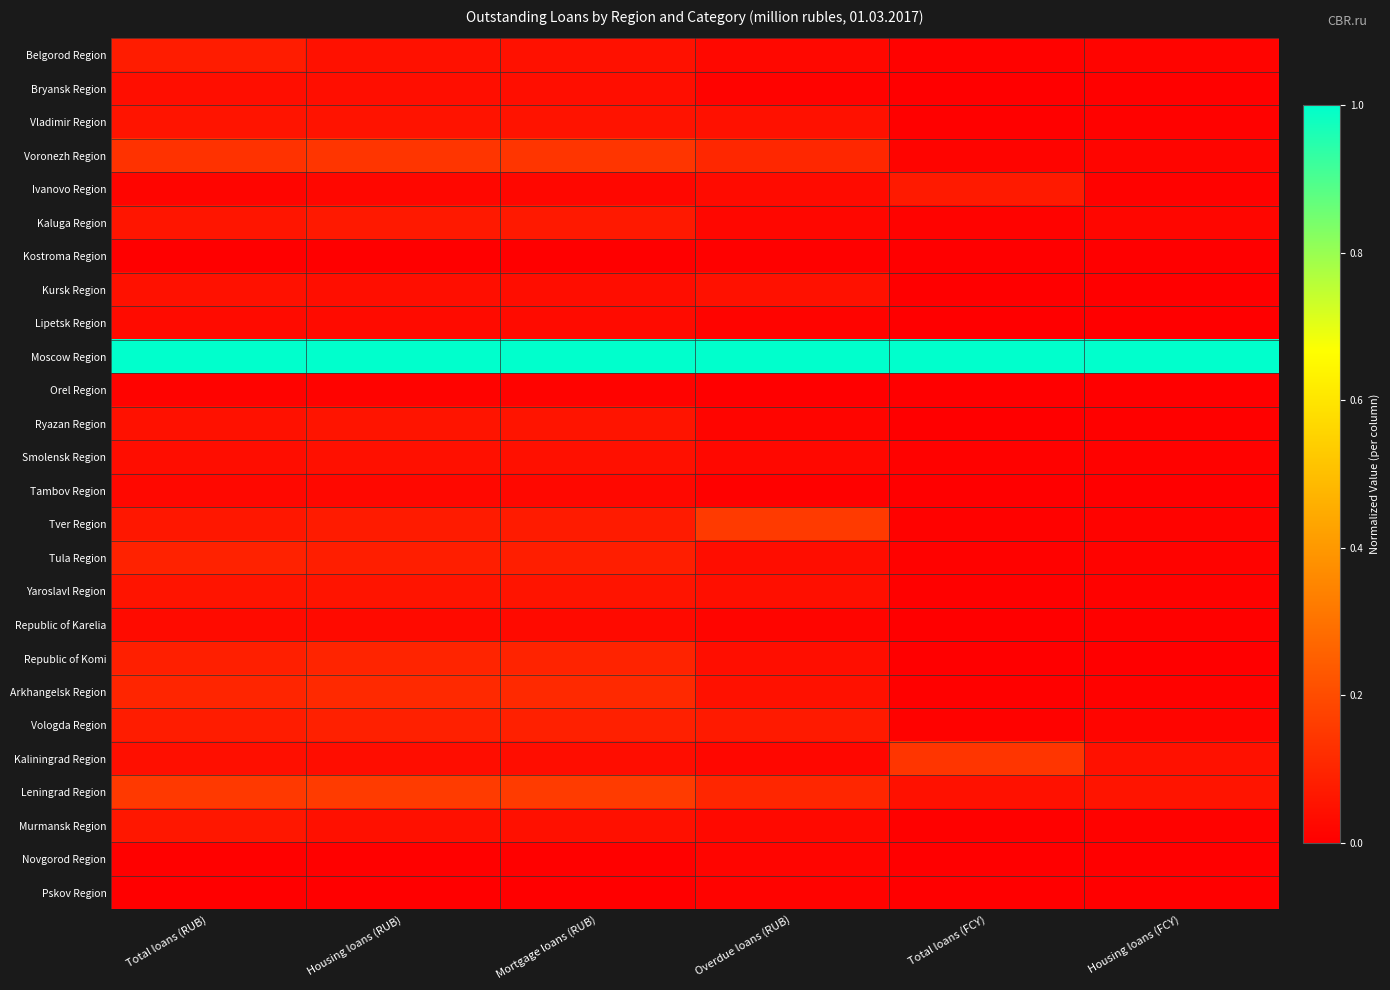

Reading left to right, extract all data points from this chart.

Belgorod Region: Total loans (RUB)=0.1	Housing loans (RUB)=0.0	Mortgage loans (RUB)=0.0	Overdue loans (RUB)=0.0	Total loans (FCY)=0.0	Housing loans (FCY)=0.0
Bryansk Region: Total loans (RUB)=0.0	Housing loans (RUB)=0.0	Mortgage loans (RUB)=0.0	Overdue loans (RUB)=0.0	Total loans (FCY)=0.0	Housing loans (FCY)=0.0
Vladimir Region: Total loans (RUB)=0.1	Housing loans (RUB)=0.1	Mortgage loans (RUB)=0.1	Overdue loans (RUB)=0.0	Total loans (FCY)=0.0	Housing loans (FCY)=0.0
Voronezh Region: Total loans (RUB)=0.1	Housing loans (RUB)=0.1	Mortgage loans (RUB)=0.1	Overdue loans (RUB)=0.1	Total loans (FCY)=0.0	Housing loans (FCY)=0.0
Ivanovo Region: Total loans (RUB)=0.0	Housing loans (RUB)=0.0	Mortgage loans (RUB)=0.0	Overdue loans (RUB)=0.0	Total loans (FCY)=0.1	Housing loans (FCY)=0.0
Kaluga Region: Total loans (RUB)=0.1	Housing loans (RUB)=0.1	Mortgage loans (RUB)=0.1	Overdue loans (RUB)=0.0	Total loans (FCY)=0.0	Housing loans (FCY)=0.0
Kostroma Region: Total loans (RUB)=0.0	Housing loans (RUB)=0.0	Mortgage loans (RUB)=0.0	Overdue loans (RUB)=0.0	Total loans (FCY)=0.0	Housing loans (FCY)=0.0
Kursk Region: Total loans (RUB)=0.0	Housing loans (RUB)=0.0	Mortgage loans (RUB)=0.0	Overdue loans (RUB)=0.0	Total loans (FCY)=0.0	Housing loans (FCY)=0.0
Lipetsk Region: Total loans (RUB)=0.0	Housing loans (RUB)=0.0	Mortgage loans (RUB)=0.0	Overdue loans (RUB)=0.0	Total loans (FCY)=0.0	Housing loans (FCY)=0.0
Moscow Region: Total loans (RUB)=1.0	Housing loans (RUB)=1.0	Mortgage loans (RUB)=1.0	Overdue loans (RUB)=1.0	Total loans (FCY)=1.0	Housing loans (FCY)=1.0
Orel Region: Total loans (RUB)=0.0	Housing loans (RUB)=0.0	Mortgage loans (RUB)=0.0	Overdue loans (RUB)=0.0	Total loans (FCY)=0.0	Housing loans (FCY)=0.0
Ryazan Region: Total loans (RUB)=0.0	Housing loans (RUB)=0.1	Mortgage loans (RUB)=0.1	Overdue loans (RUB)=0.0	Total loans (FCY)=0.0	Housing loans (FCY)=0.0
Smolensk Region: Total loans (RUB)=0.0	Housing loans (RUB)=0.0	Mortgage loans (RUB)=0.0	Overdue loans (RUB)=0.0	Total loans (FCY)=0.0	Housing loans (FCY)=0.0
Tambov Region: Total loans (RUB)=0.0	Housing loans (RUB)=0.0	Mortgage loans (RUB)=0.0	Overdue loans (RUB)=0.0	Total loans (FCY)=0.0	Housing loans (FCY)=0.0
Tver Region: Total loans (RUB)=0.1	Housing loans (RUB)=0.1	Mortgage loans (RUB)=0.1	Overdue loans (RUB)=0.2	Total loans (FCY)=0.0	Housing loans (FCY)=0.0
Tula Region: Total loans (RUB)=0.1	Housing loans (RUB)=0.1	Mortgage loans (RUB)=0.1	Overdue loans (RUB)=0.0	Total loans (FCY)=0.0	Housing loans (FCY)=0.0
Yaroslavl Region: Total loans (RUB)=0.1	Housing loans (RUB)=0.1	Mortgage loans (RUB)=0.1	Overdue loans (RUB)=0.0	Total loans (FCY)=0.0	Housing loans (FCY)=0.0
Republic of Karelia: Total loans (RUB)=0.0	Housing loans (RUB)=0.0	Mortgage loans (RUB)=0.0	Overdue loans (RUB)=0.0	Total loans (FCY)=0.0	Housing loans (FCY)=0.0
Republic of Komi: Total loans (RUB)=0.1	Housing loans (RUB)=0.1	Mortgage loans (RUB)=0.1	Overdue loans (RUB)=0.0	Total loans (FCY)=0.0	Housing loans (FCY)=0.0
Arkhangelsk Region: Total loans (RUB)=0.1	Housing loans (RUB)=0.1	Mortgage loans (RUB)=0.1	Overdue loans (RUB)=0.0	Total loans (FCY)=0.0	Housing loans (FCY)=0.0
Vologda Region: Total loans (RUB)=0.1	Housing loans (RUB)=0.1	Mortgage loans (RUB)=0.1	Overdue loans (RUB)=0.1	Total loans (FCY)=0.0	Housing loans (FCY)=0.0
Kaliningrad Region: Total loans (RUB)=0.0	Housing loans (RUB)=0.0	Mortgage loans (RUB)=0.0	Overdue loans (RUB)=0.0	Total loans (FCY)=0.1	Housing loans (FCY)=0.0
Leningrad Region: Total loans (RUB)=0.2	Housing loans (RUB)=0.2	Mortgage loans (RUB)=0.2	Overdue loans (RUB)=0.1	Total loans (FCY)=0.0	Housing loans (FCY)=0.1
Murmansk Region: Total loans (RUB)=0.1	Housing loans (RUB)=0.0	Mortgage loans (RUB)=0.0	Overdue loans (RUB)=0.0	Total loans (FCY)=0.0	Housing loans (FCY)=0.0
Novgorod Region: Total loans (RUB)=0.0	Housing loans (RUB)=0.0	Mortgage loans (RUB)=0.0	Overdue loans (RUB)=0.0	Total loans (FCY)=0.0	Housing loans (FCY)=0.0
Pskov Region: Total loans (RUB)=0.0	Housing loans (RUB)=0.0	Mortgage loans (RUB)=0.0	Overdue loans (RUB)=0.0	Total loans (FCY)=0.0	Housing loans (FCY)=0.0